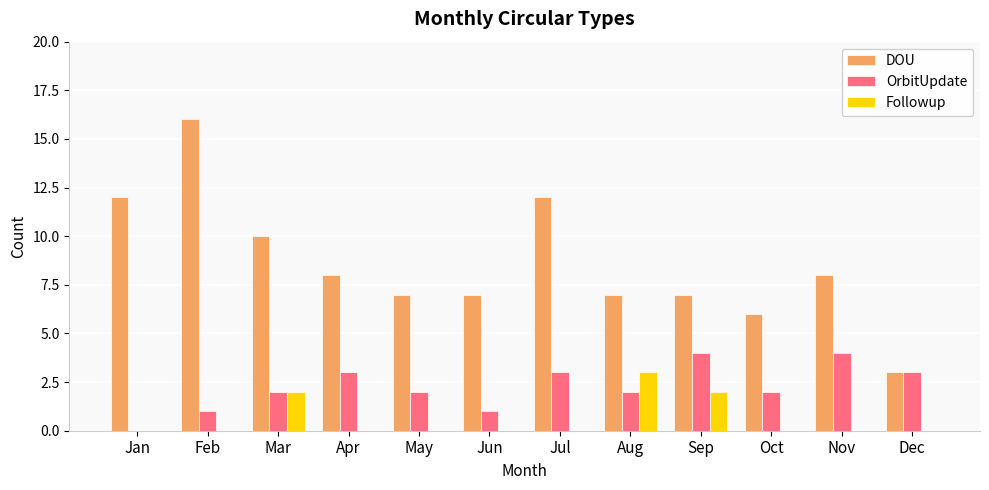

Which series has the largest total across all categories?

DOU